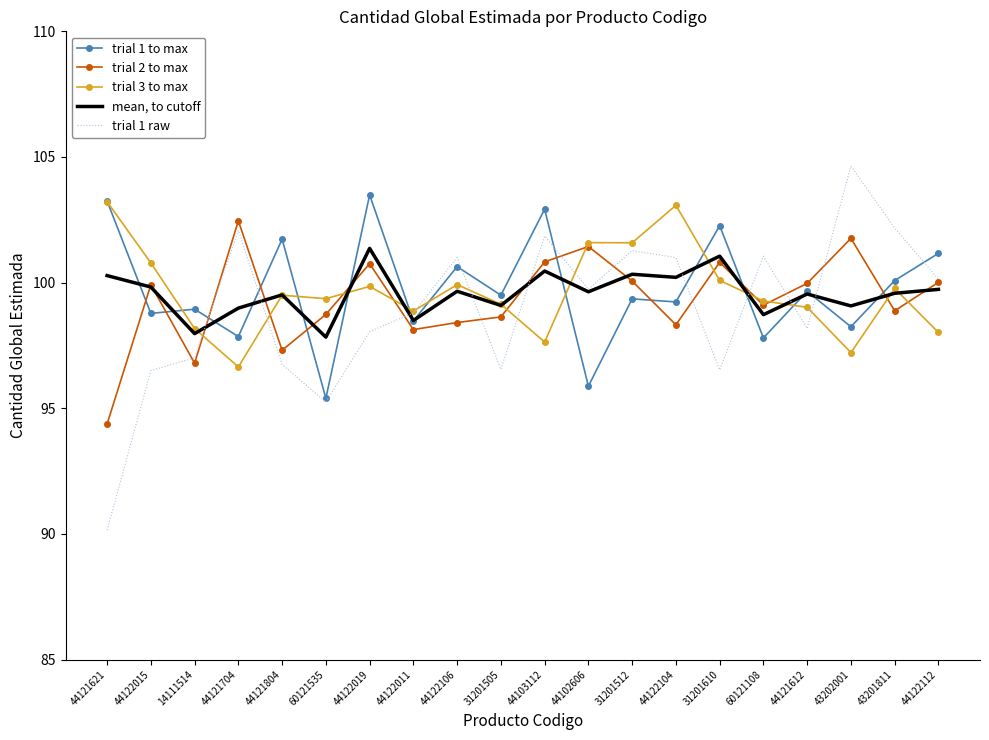

Is the value of mean, to cutoff at 31201512 greater than the value of trial 1 raw at 44122015?

Yes